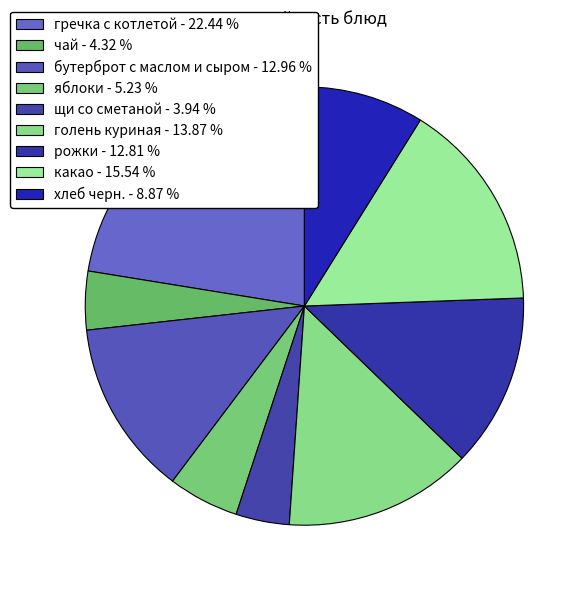

How many segments does this pie chart have?

9